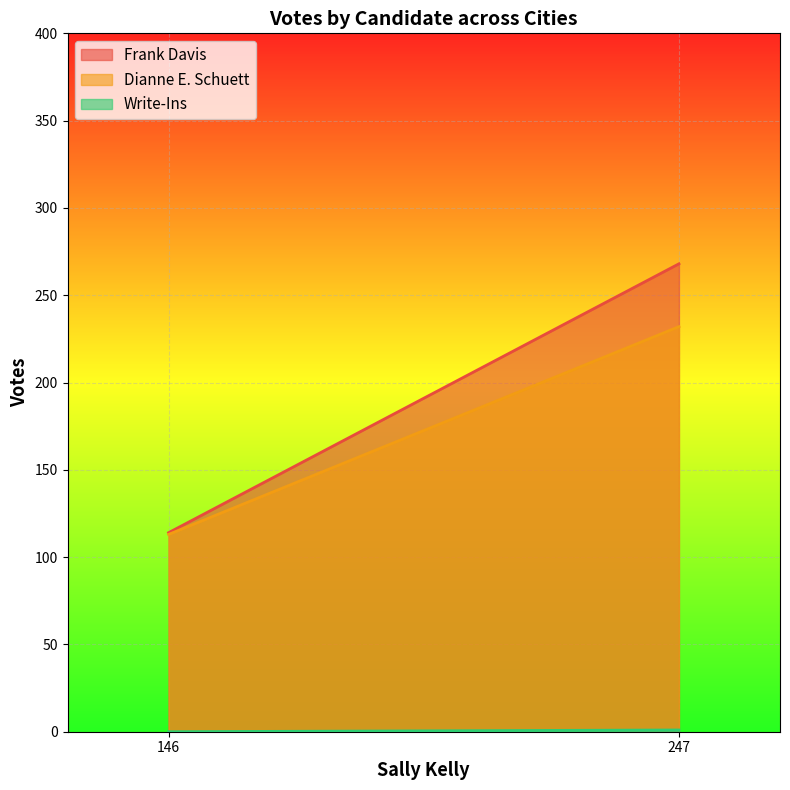

What is the difference between the Dianne E. Schuett values at 146 and 247?

119